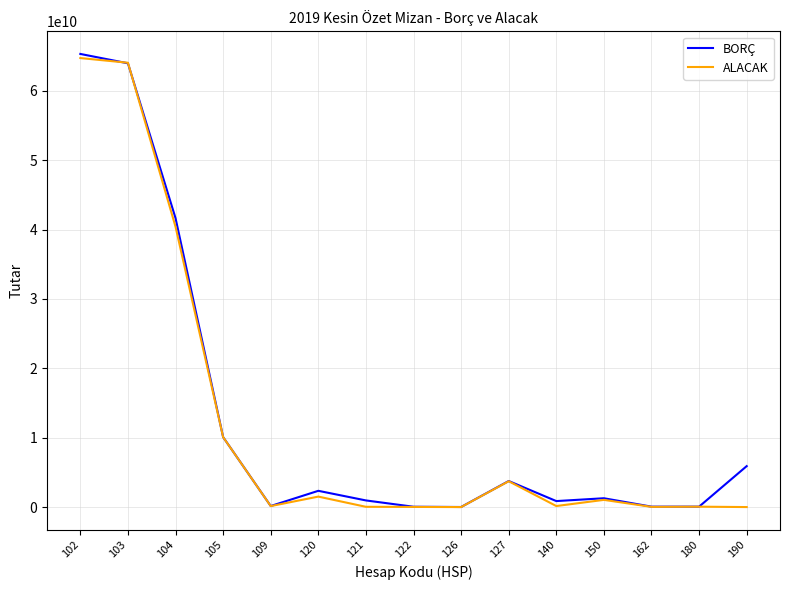

Is the value of ALACAK at 104 greater than the value of BORÇ at 127?

Yes